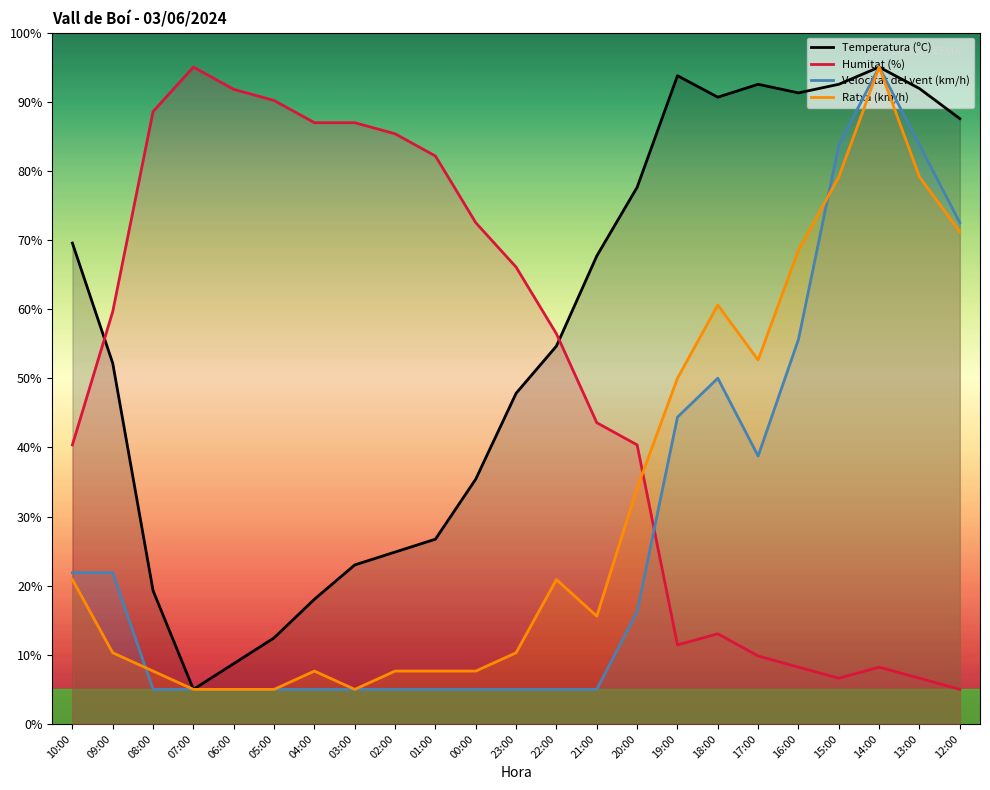

What is the sum of the Temperatura (ºC) values at 07:00 and 00:00?

40.4